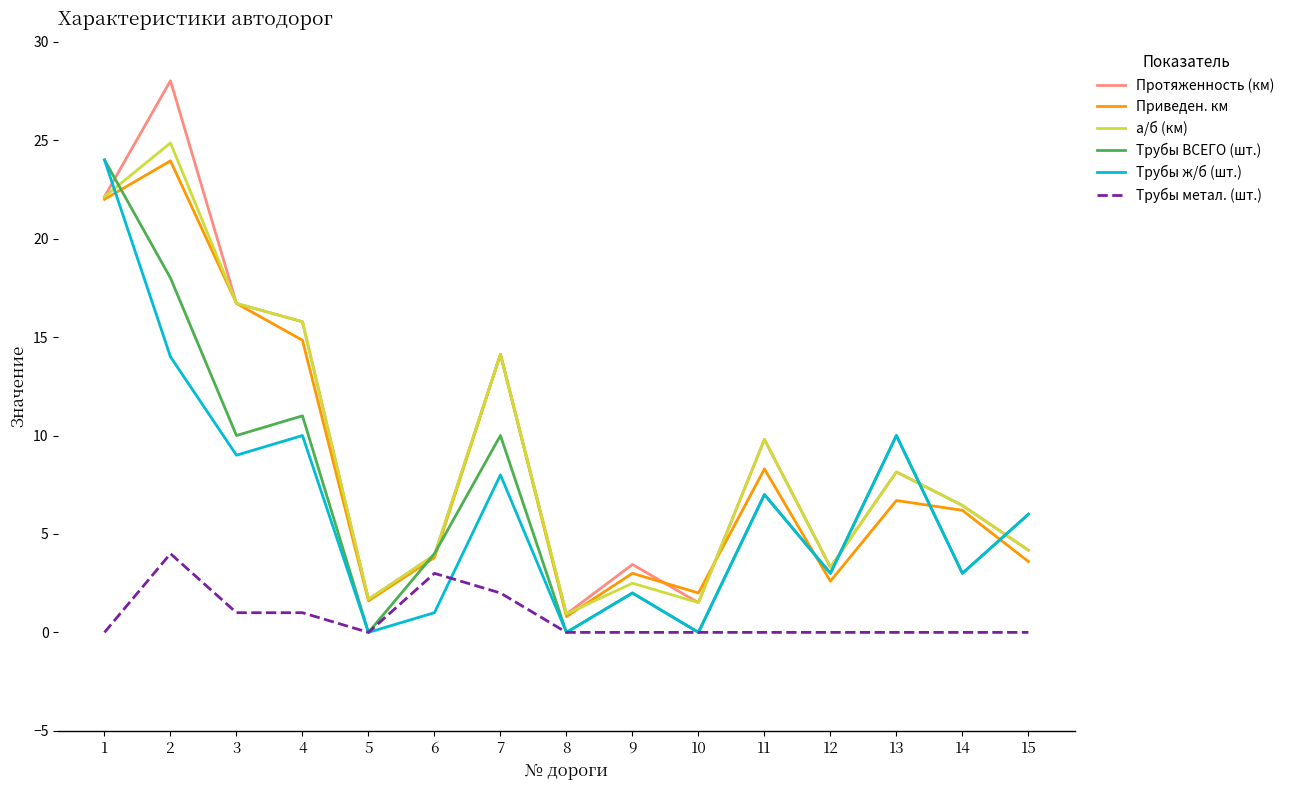

What are all the series names shown in the legend?

Протяженность (км), Приведен. км, а/б (км), Трубы ВСЕГО (шт.), Трубы ж/б (шт.), Трубы метал. (шт.)